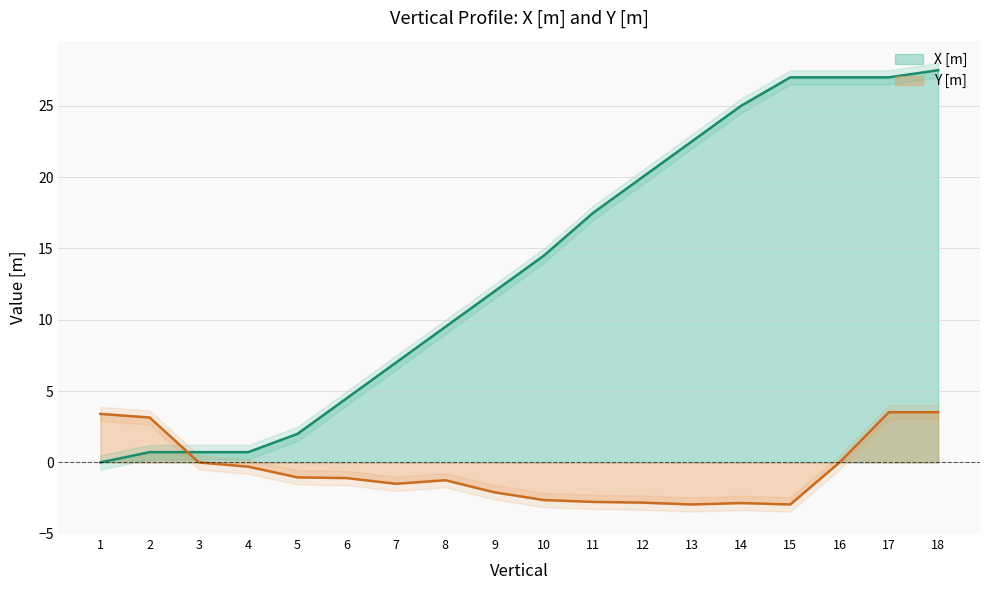

What are all the series names shown in the legend?

X [m], Y [m]